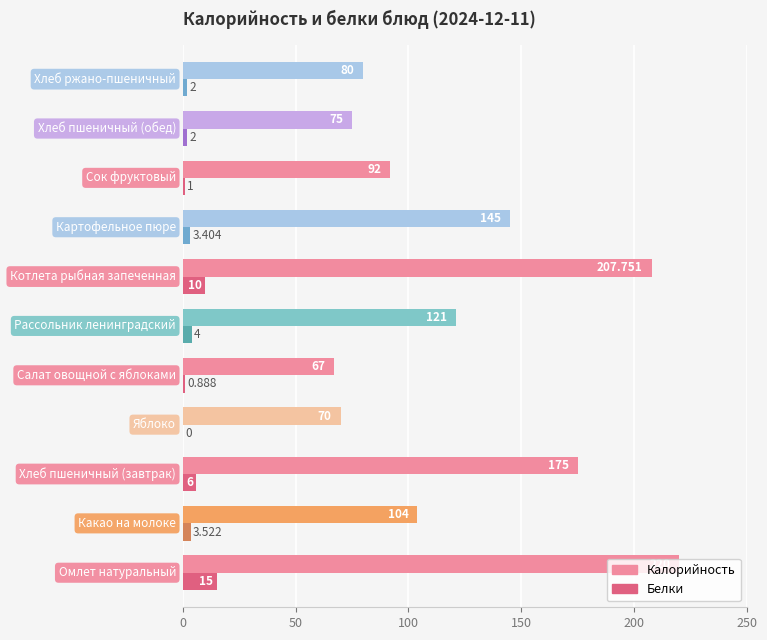

How many distinct data groups are displayed?

2